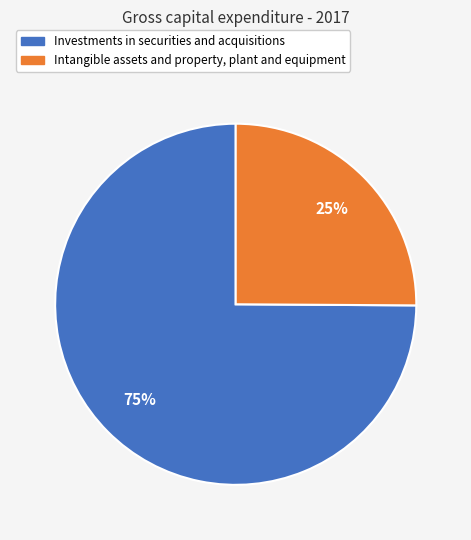

To the nearest percent, what is the average slice percentage?

50%